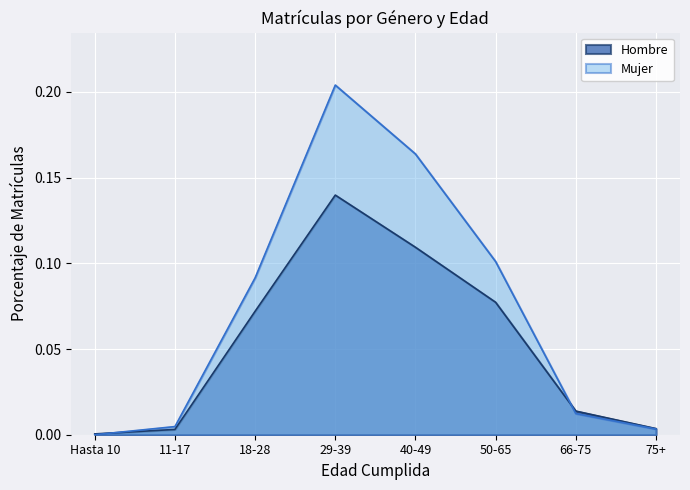

Which series ends up on top after the final intersection of Hombre and Mujer?

Hombre